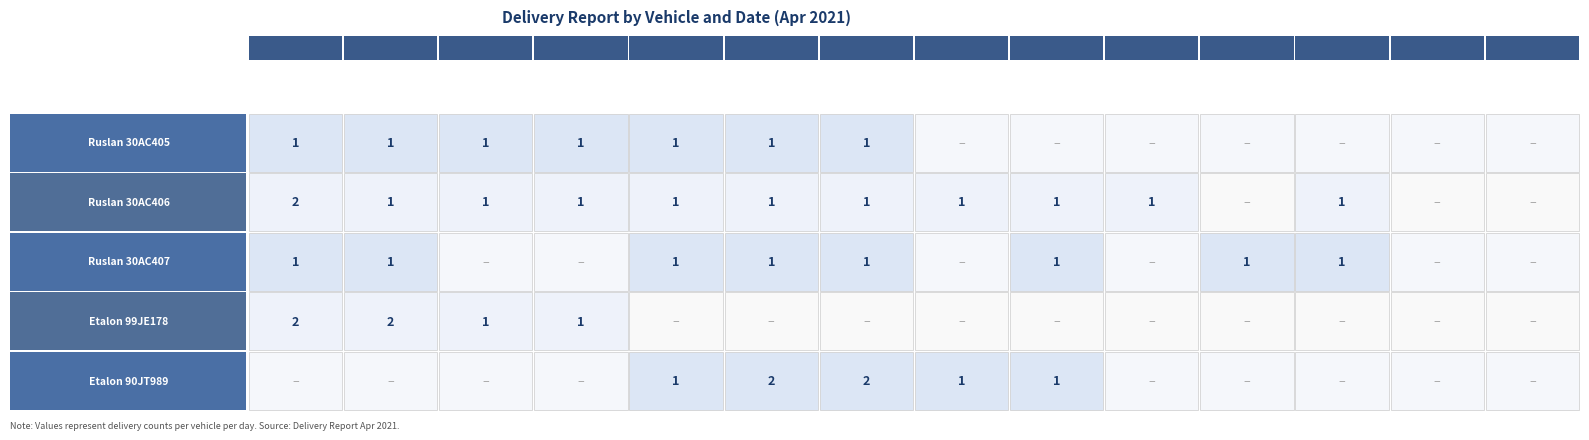

The value of Etalon 90JT989 at 8 is 1. True or false?

True